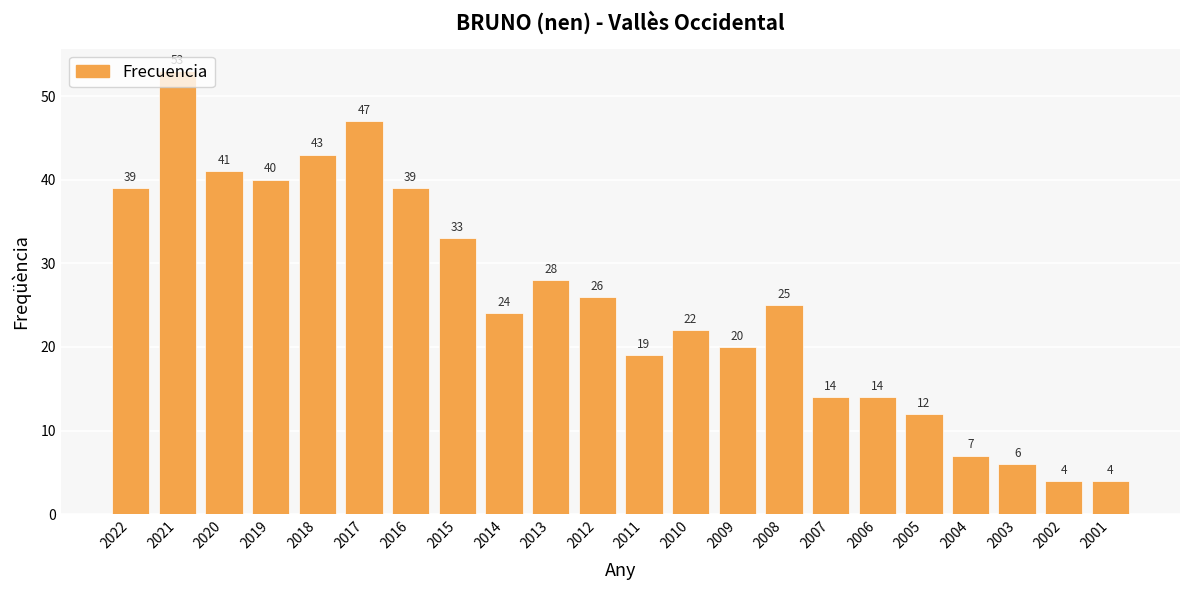

How many categories are shown in the chart?

22